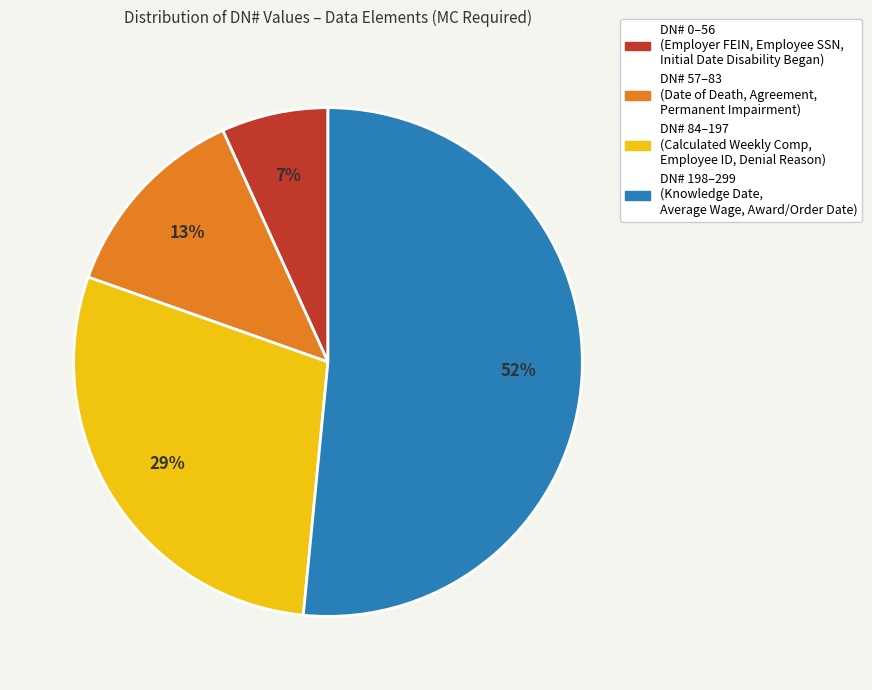

Is there any slice that represents more than half of the pie?

Yes